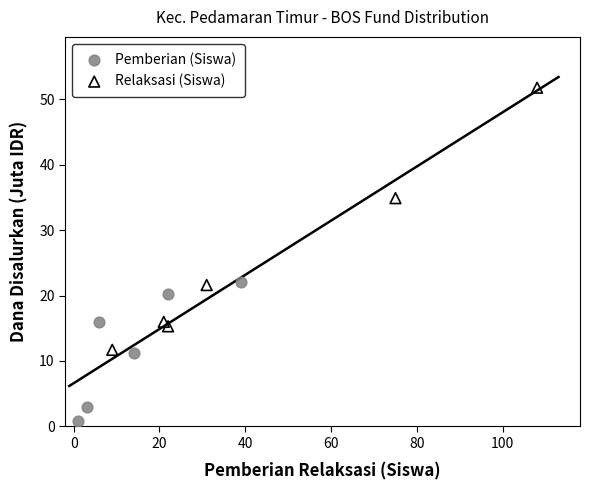

Which series reaches the minimum Y coordinate?

Pemberian (Siswa)